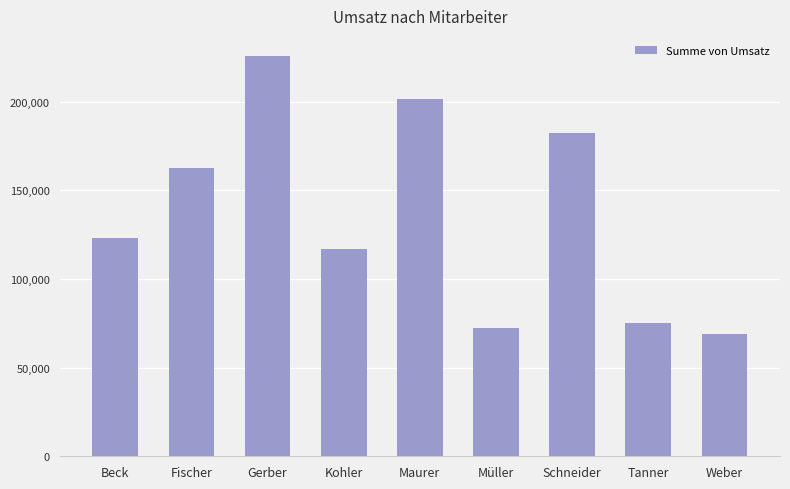

What position from the left is Weber?

9